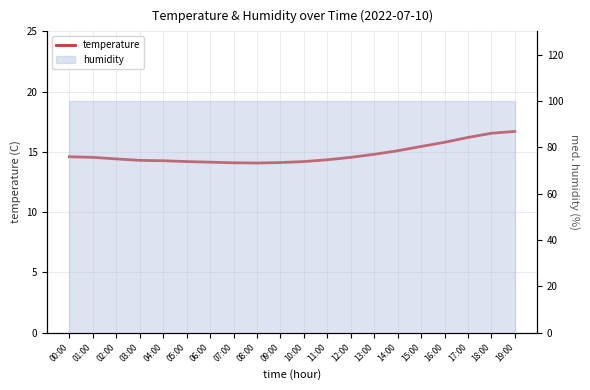

What is the smallest value displayed?

14.1